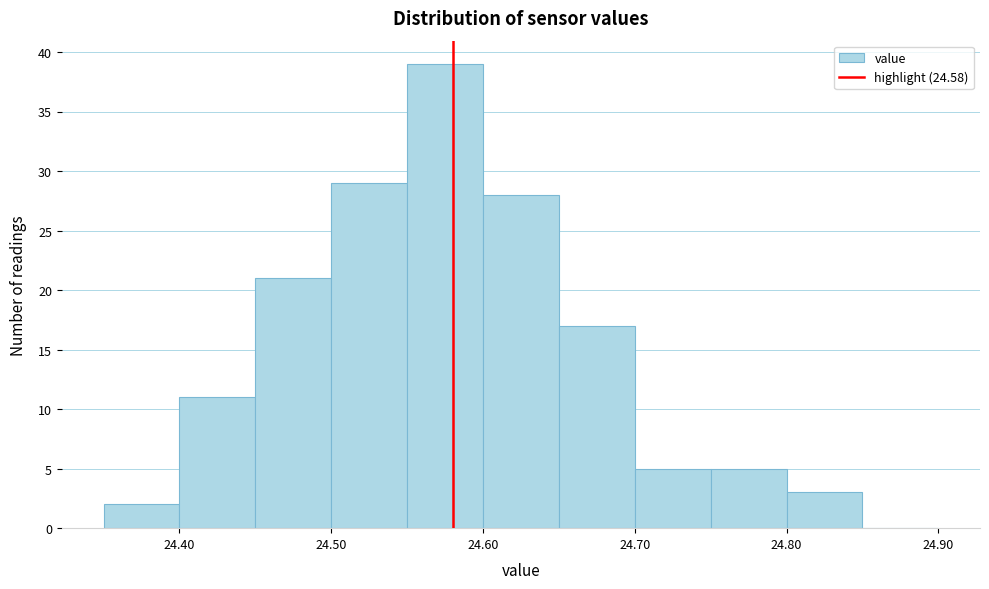

Reading left to right, transcribe this chart: for each bar, give the range it covers on the x-axis and its height. The values are not printed on the chart, so give them approximately, as read against the axis.

24.35 to 24.40: 2
24.40 to 24.45: 11
24.45 to 24.50: 21
24.50 to 24.55: 29
24.55 to 24.60: 39
24.60 to 24.65: 28
24.65 to 24.70: 17
24.70 to 24.75: 5
24.75 to 24.80: 5
24.80 to 24.85: 3
24.85 to 24.90: 0